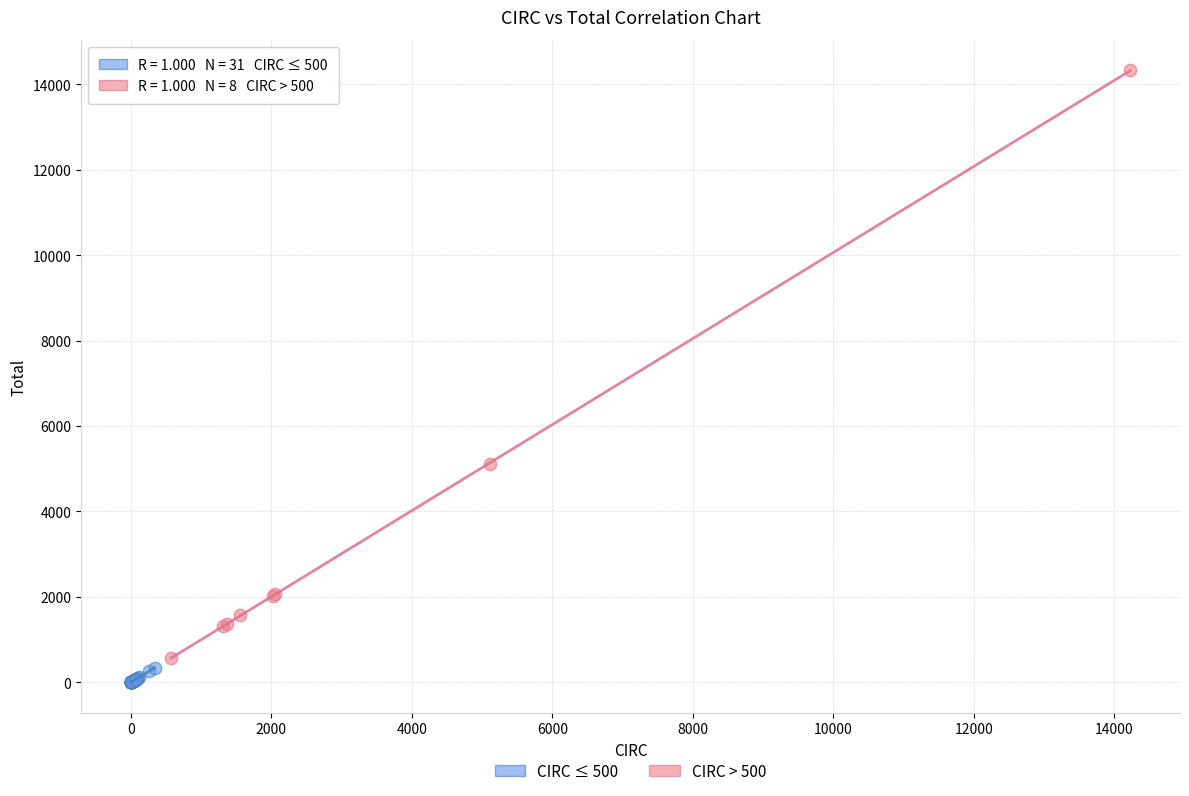

Which series has the widest spread of Y values?

CIRC > 500